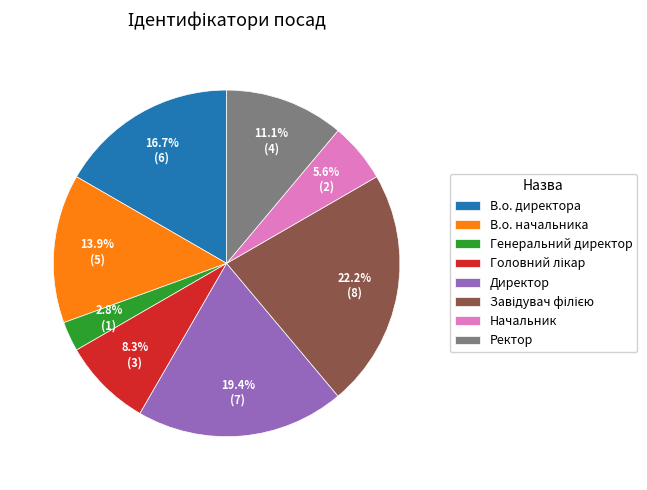

Is there a majority slice in this chart?

No